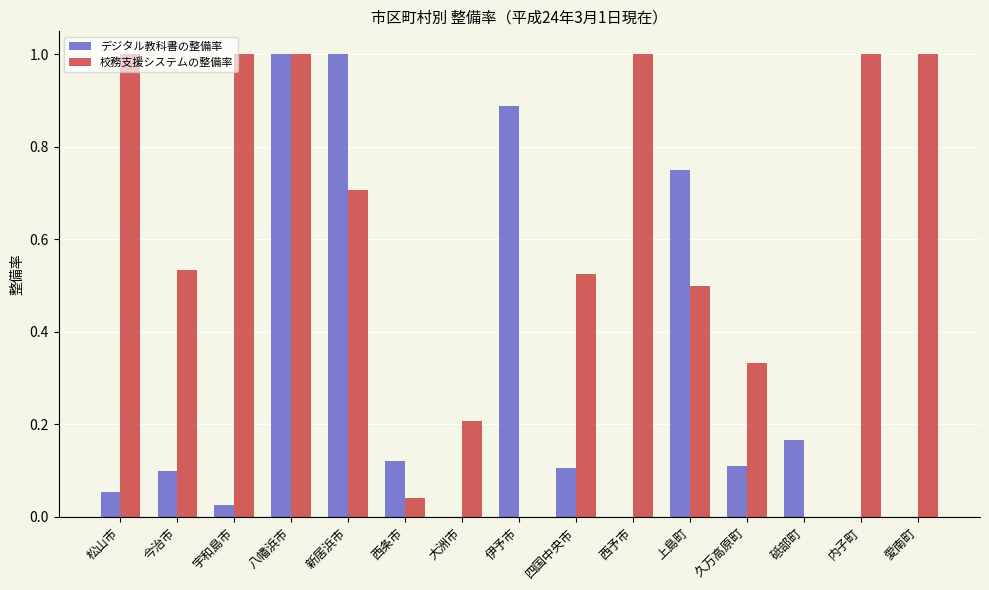

What is the spread (max minus min) of values at 内子町?

1.0